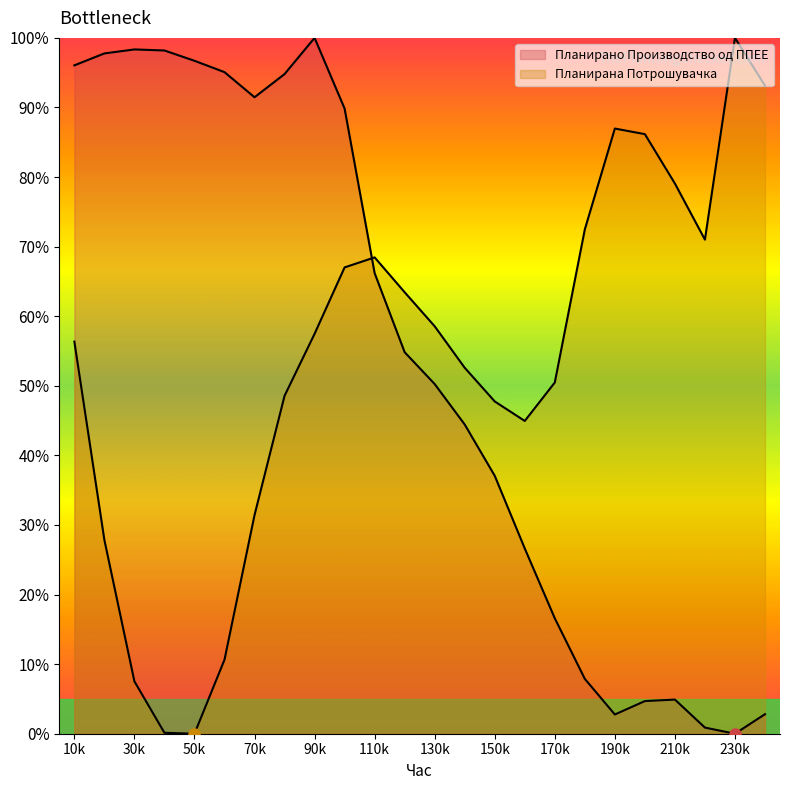

How many lines are shown in the chart?

2